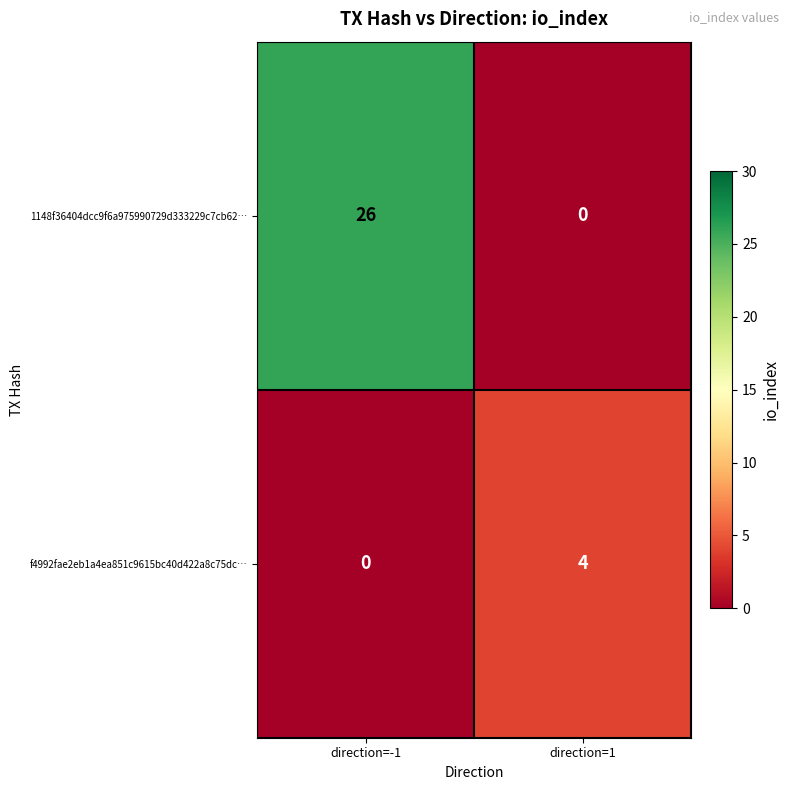

Which series has the largest range (max minus min)?

1148f36404dcc9f6a975990729d333229c7cb62…